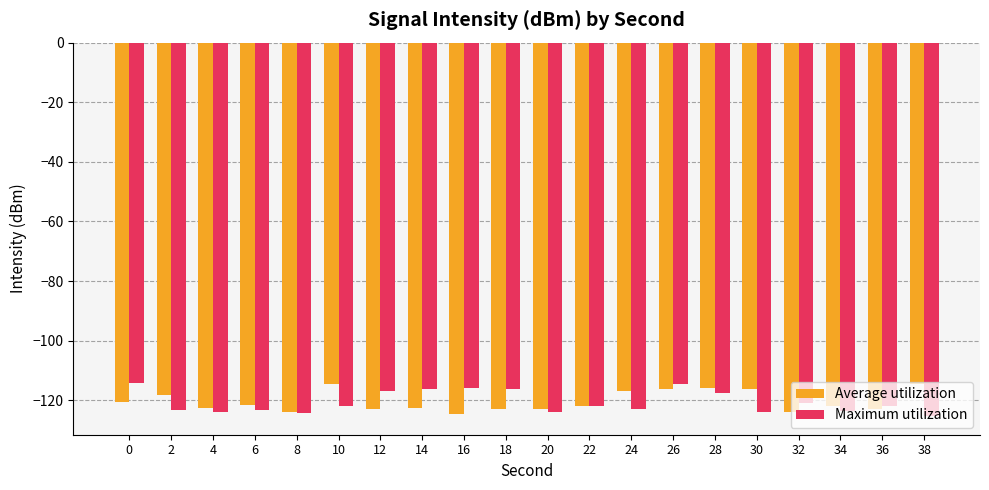

What is the spread (max minus min) of values at 0?

6.5